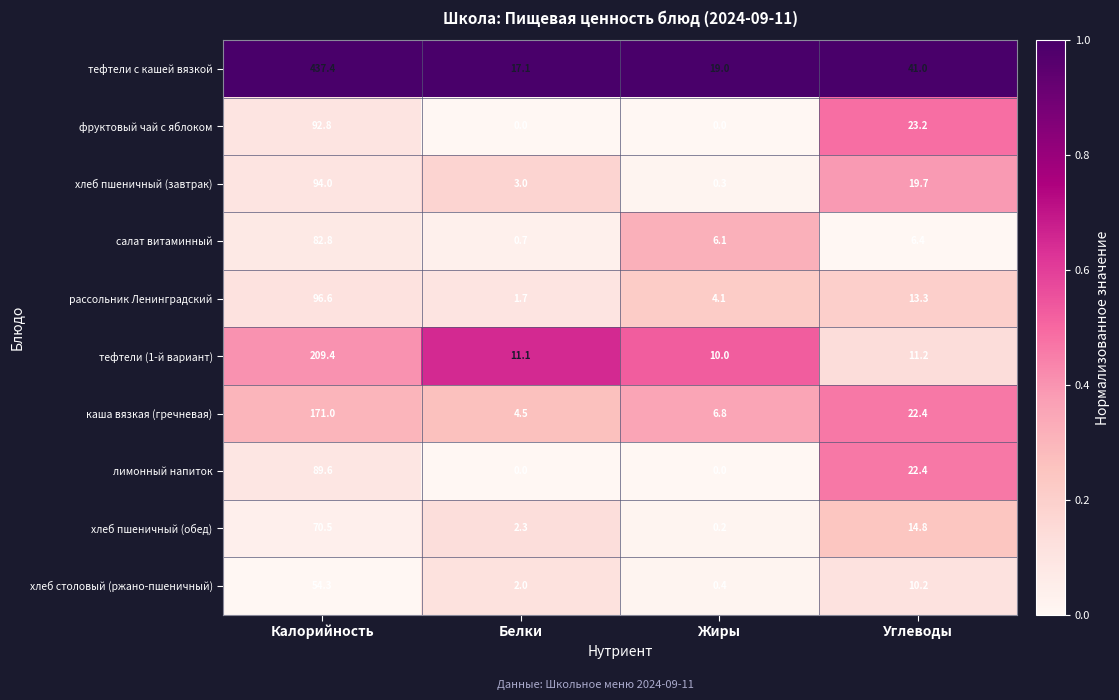

At which category is the sum across all series the highest?

Калорийность